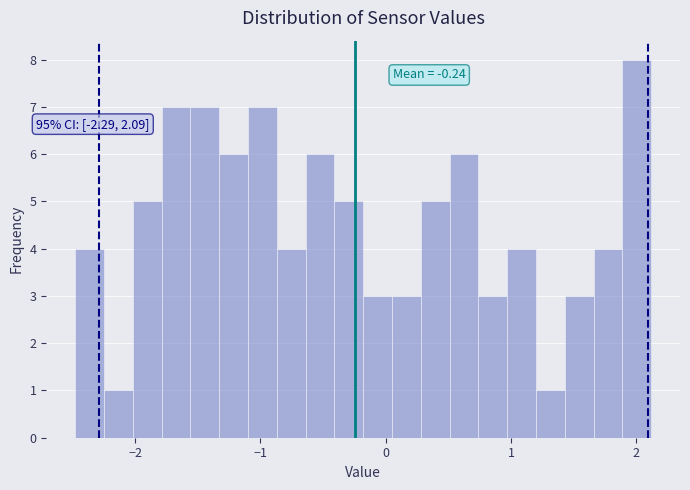

Read against the x-axis, roughly where is the centre of the tallest bar?

2.0